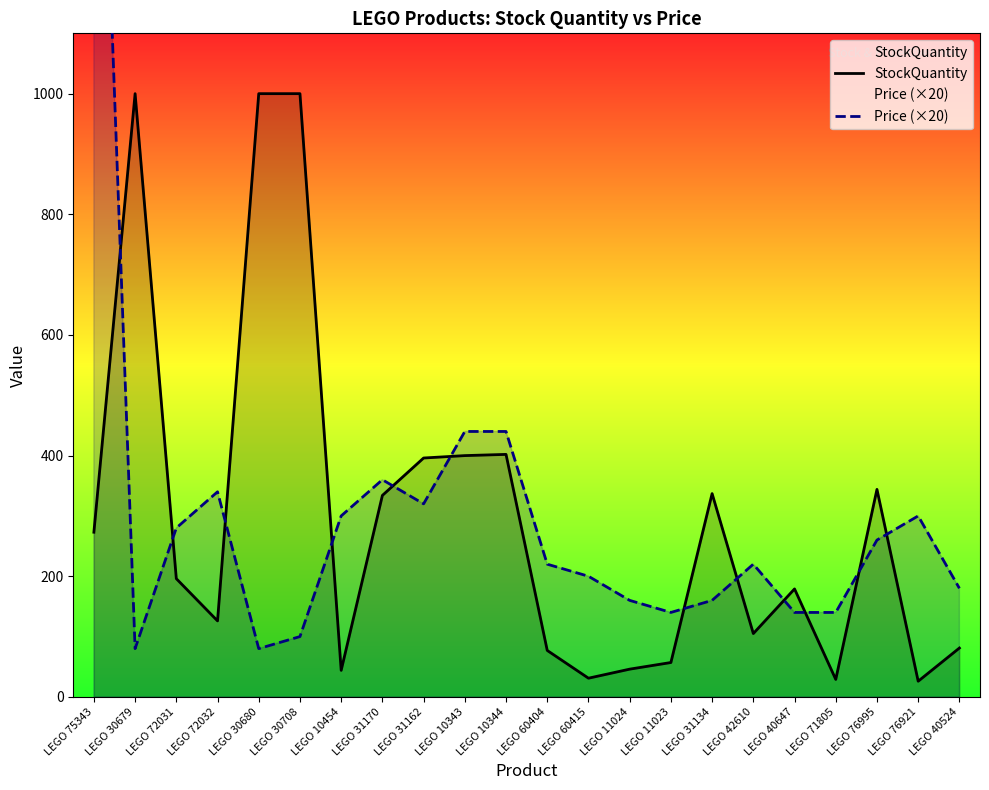

Reading left to right, extract all data points from this chart.

StockQuantity: 273	1000	196	126	1000	1000	44	334	396	400	402	77	31	46	57	337	105	179	29	344	26	81
Price (×20): 1920	80	280	340	80	100	300	360	320	440	440	220	200	160	140	160	220	140	140	260	300	180